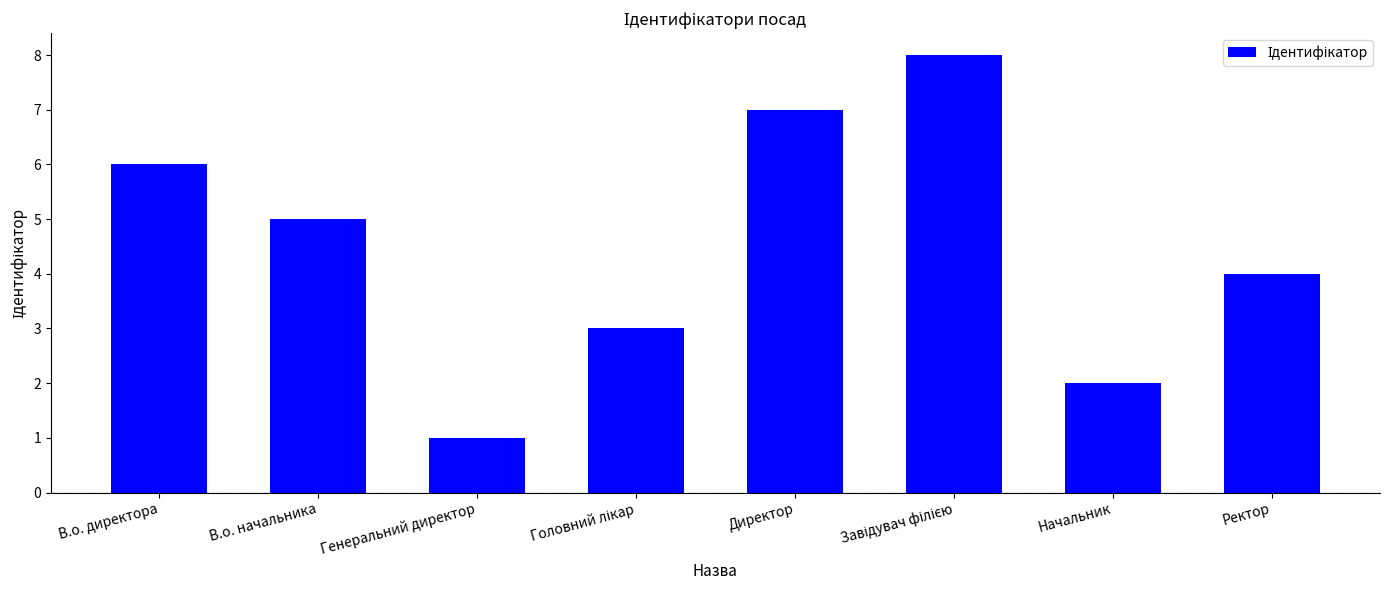

The chart shows a value of 6 at В.о. директора. True or false?

True